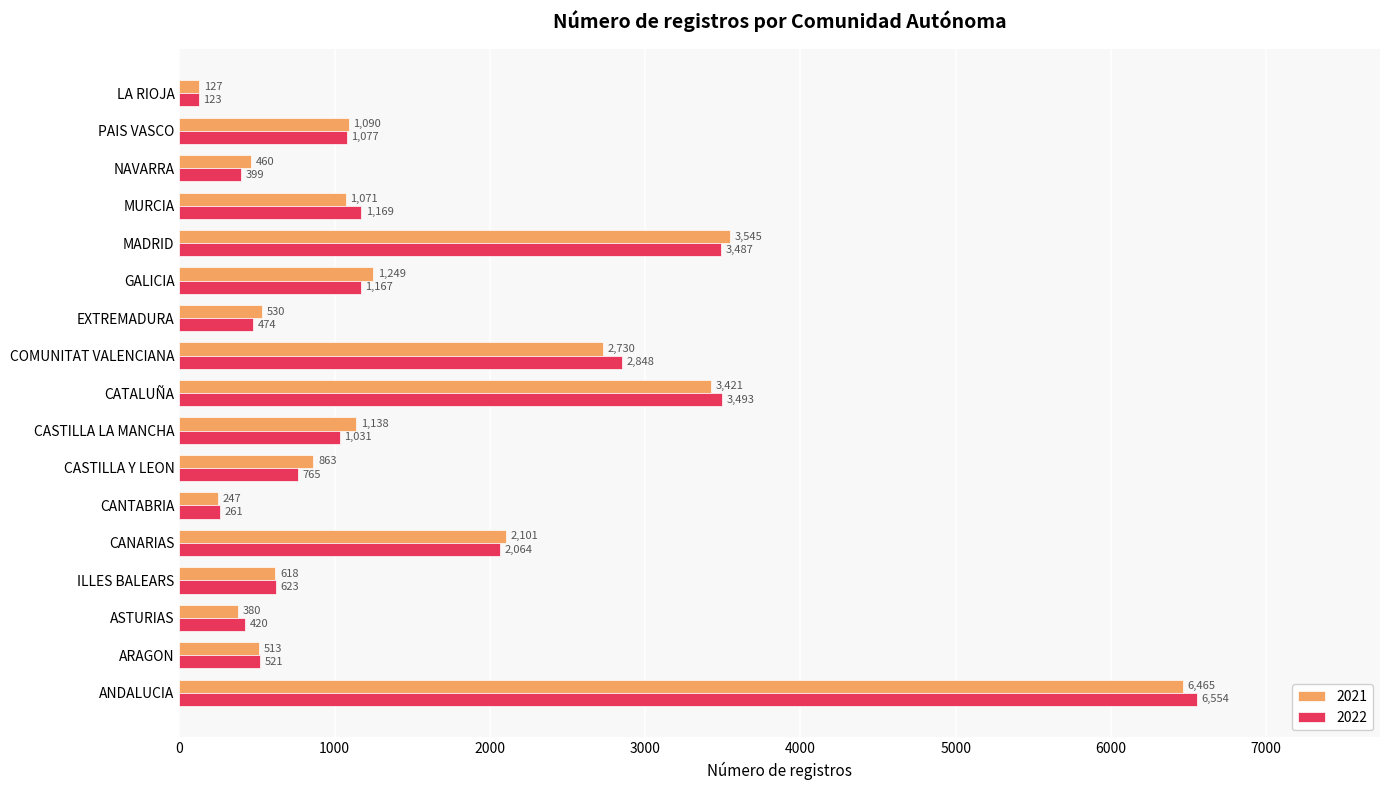

What is the sum of the 2022 values at ASTURIAS and LA RIOJA?

543